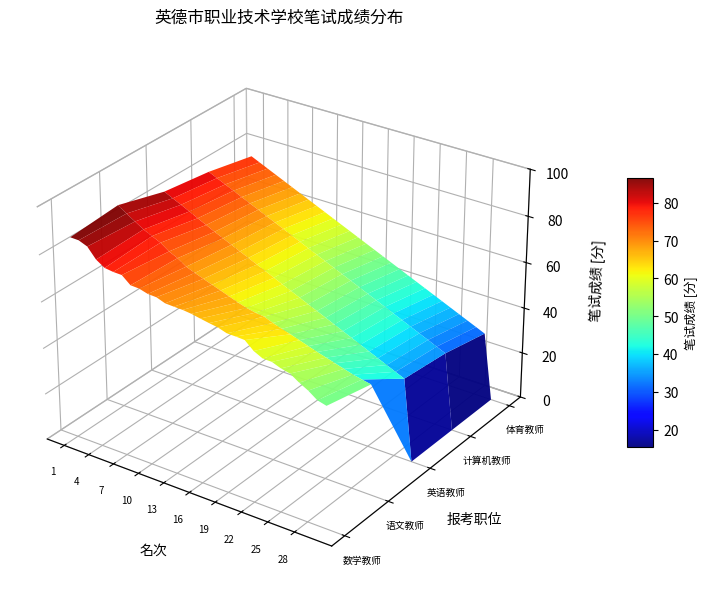

Which series has the largest total across all categories?

数学教师